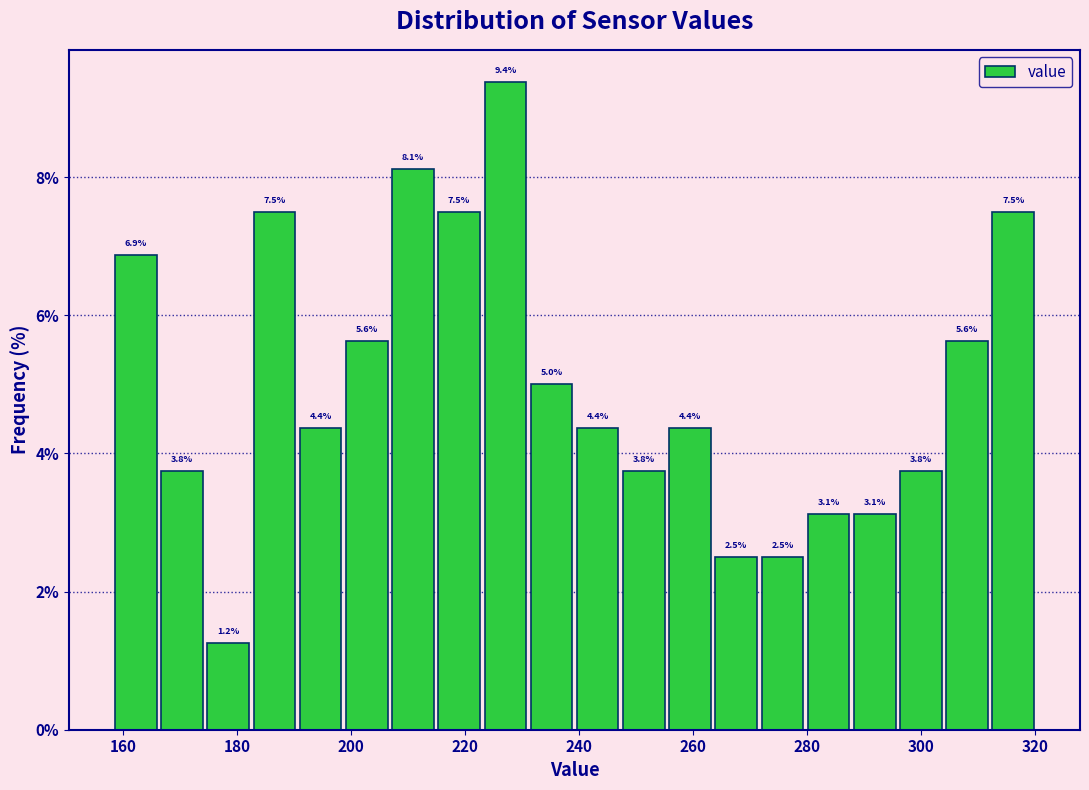

Which range on the x-axis has the tallest bar?

224 to 232